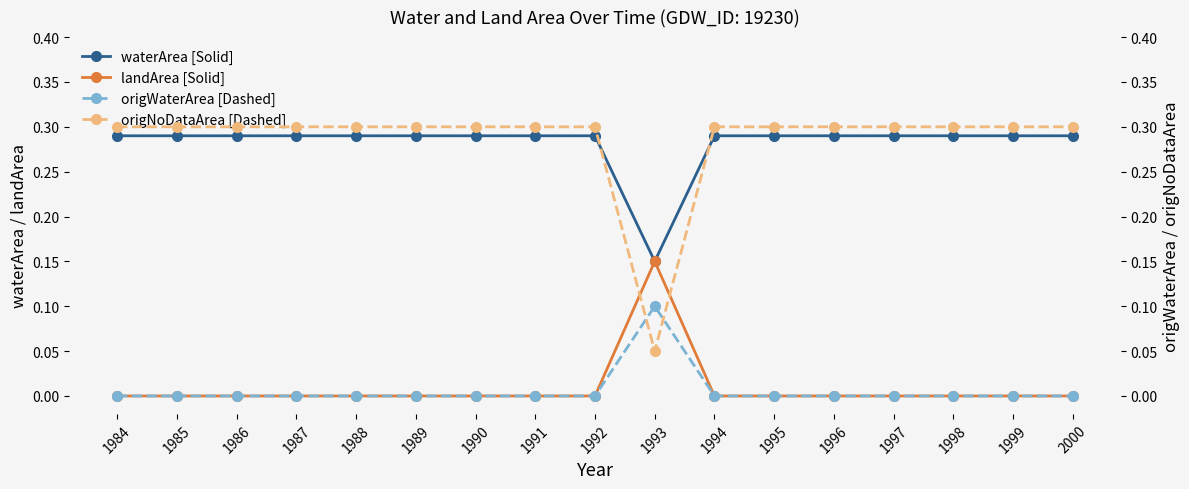

Is the value of landArea [Solid] at 1986 greater than the value of origWaterArea [Dashed] at 1984?

No